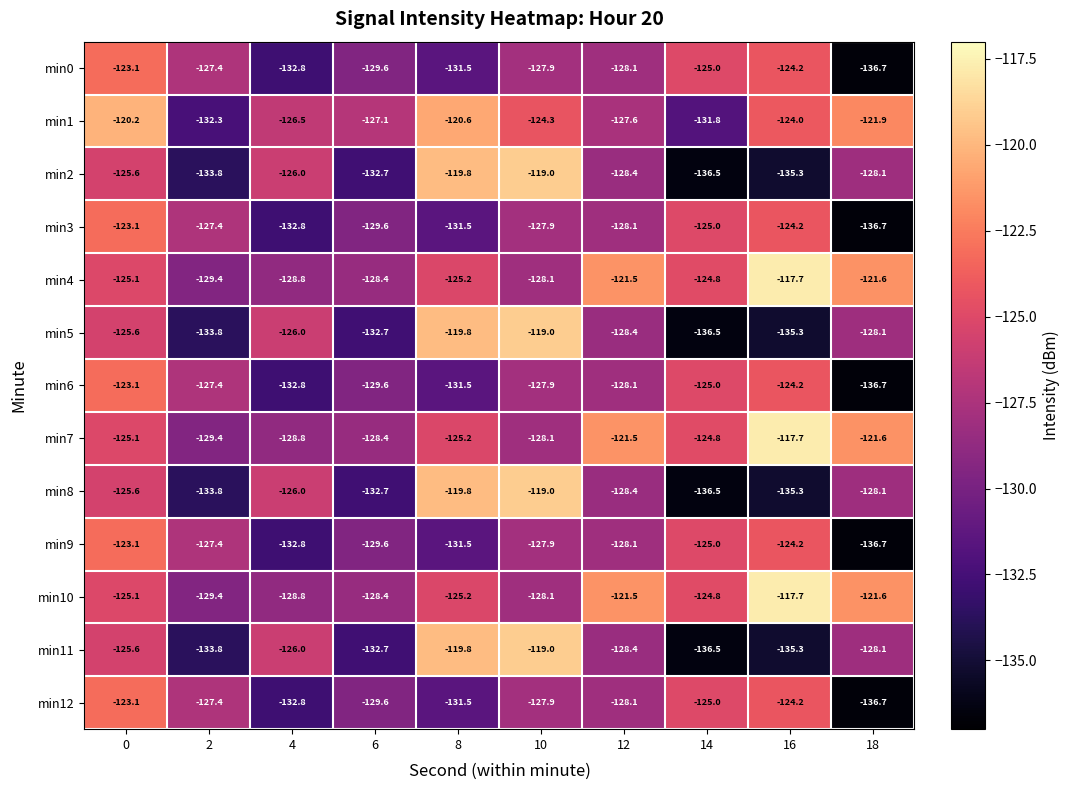

What is the total value across all series at 10?

-1624.1